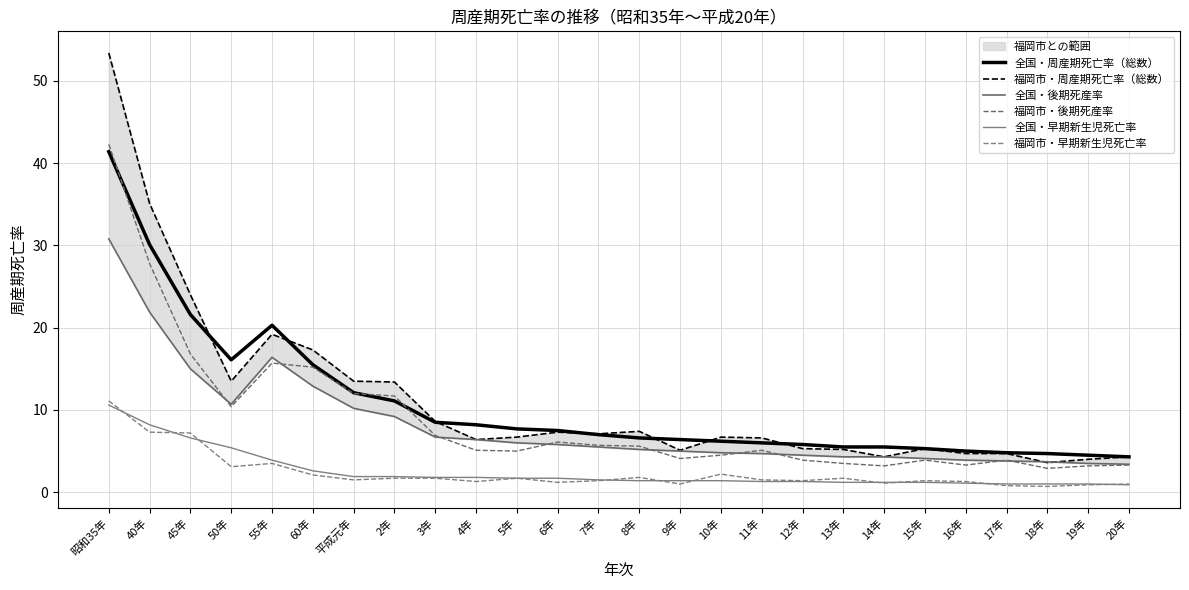

At how many categories does at least one series exceed 14?

6